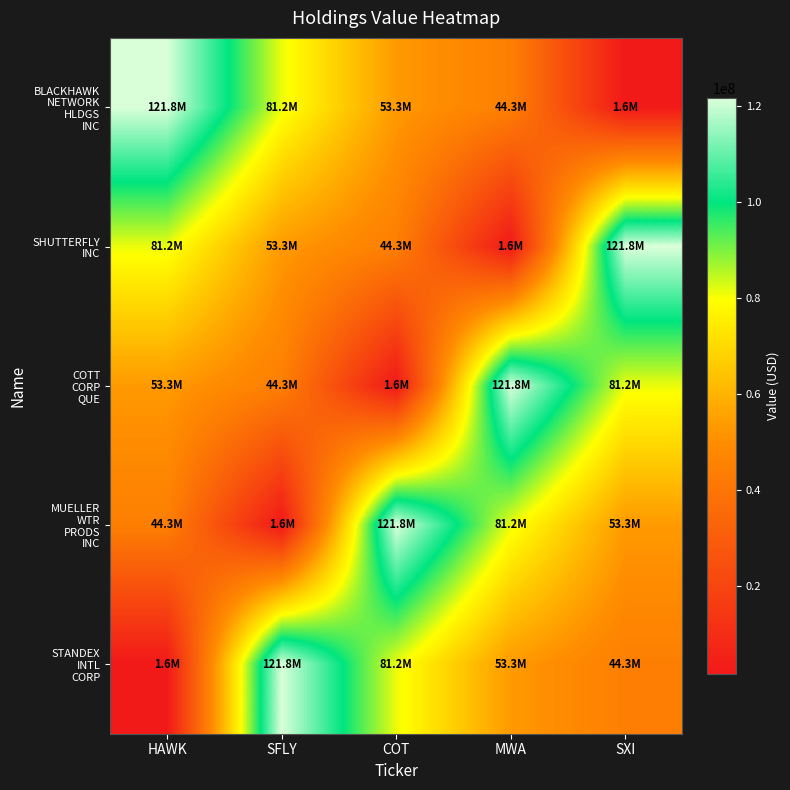

At which category does the chart reach its peak across all series?

HAWK